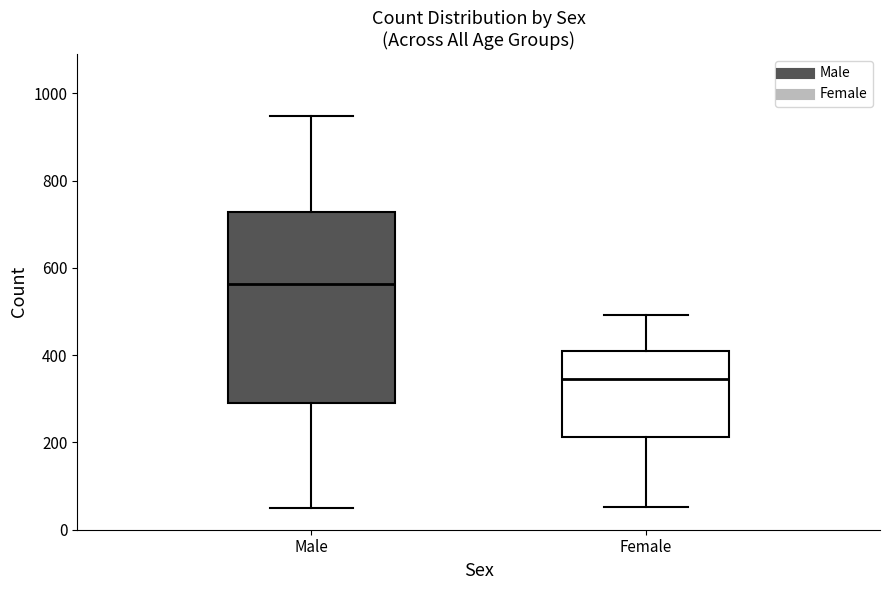

Where does the lower whisker of the box for Female end on the y-axis? The values are not printed on the chart, so give them approximately, as read against the axis.

60